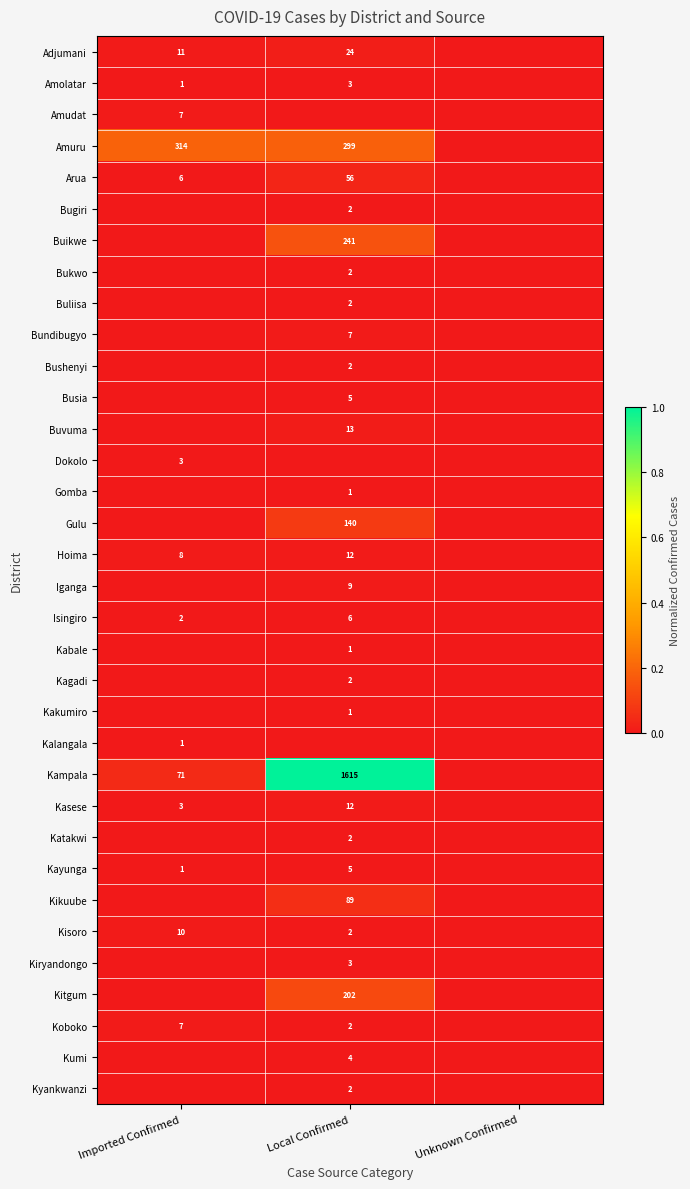

Which has a higher value, Unknown Confirmed or Local Confirmed?

Local Confirmed